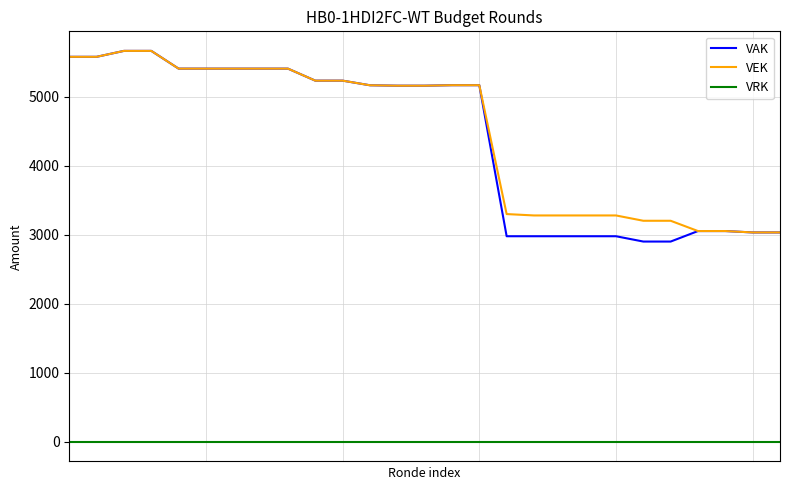

What is the highest value of the VAK series?

5662